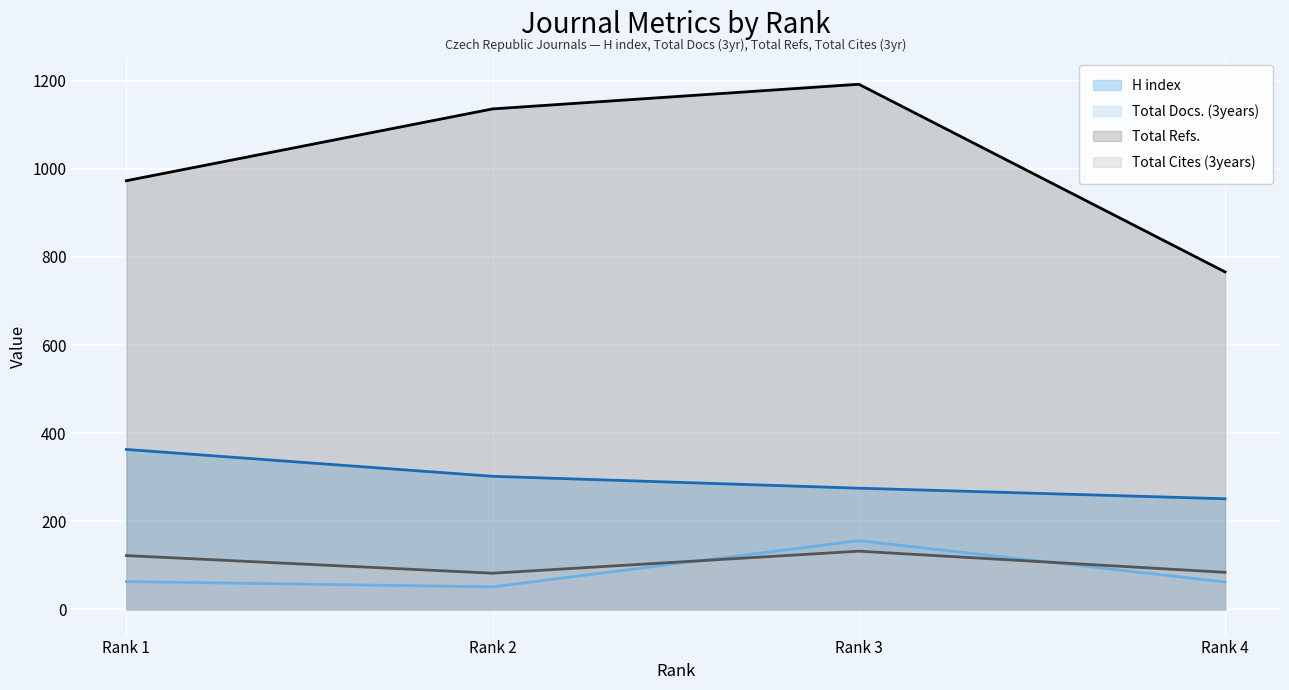

Which series changed the most between Rank 2 and Rank 4?

Total Refs. (line)